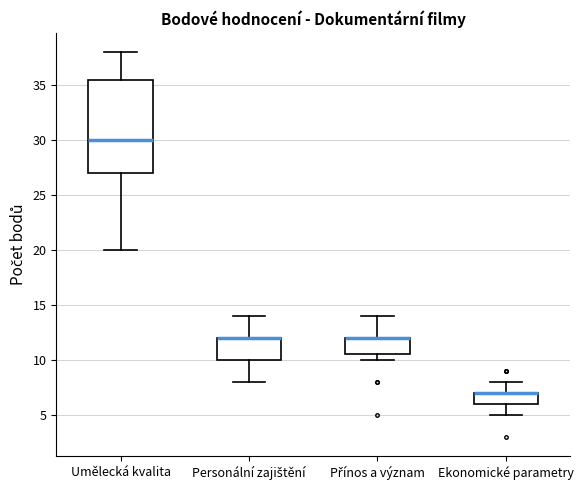

Reading left to right, read every box against the y-axis: the position of its median line, the range the box covers, and the ends of its whiskers. The values are not printed on the chart, so give them approximately, as read against the axis.

Umělecká kvalita: median 30.0, box 27.0 to 35.5, whiskers 20.0 to 38.0
Personální zajištění: median 12.0 (drawn on the box's upper edge), box 10.0 to 12.0, whiskers 8.0 to 14.0
Přínos a význam: median 12.0 (drawn on the box's upper edge), box 10.5 to 12.0, whiskers 10.0 to 14.0
Ekonomické parametry: median 7.0 (drawn on the box's upper edge), box 6.0 to 7.0, whiskers 5.0 to 8.0